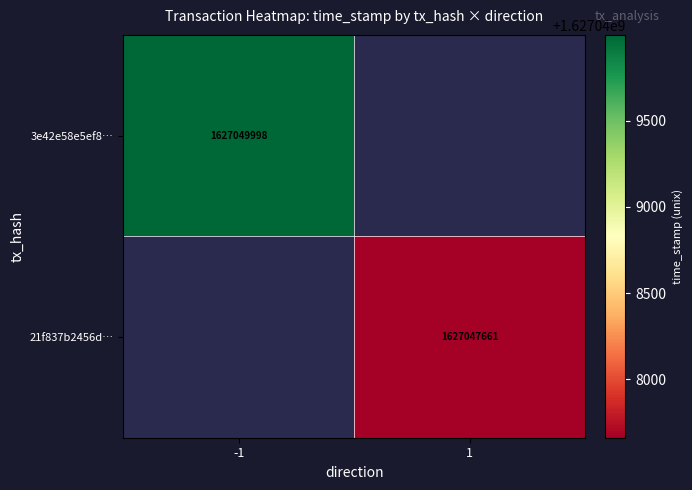

True or false: 21f837b2456d… has a value of 2443061271 at 1.

False